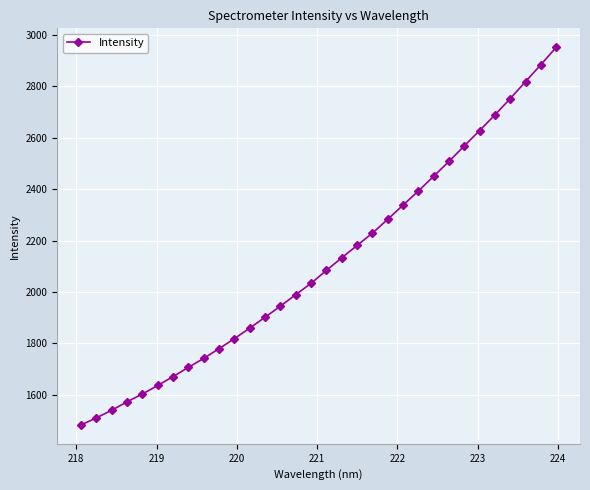

What is the difference between the maximum and minimum values?

1467.3